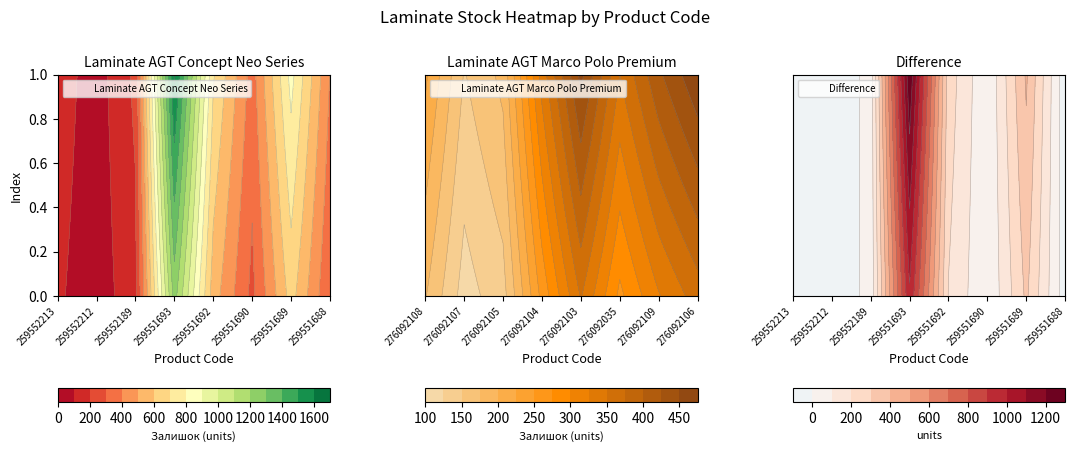

What is the sum of all Laminate AGT Marco Polo Premium values?

1995